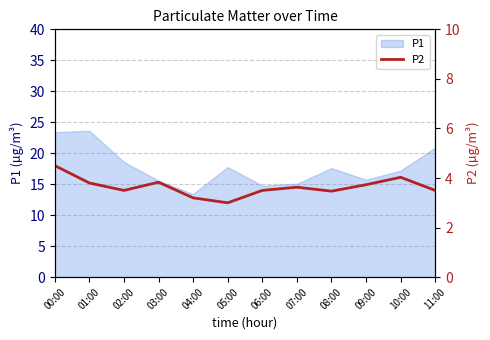

Is it true that P1 equals 14.8 at 06:00?

True